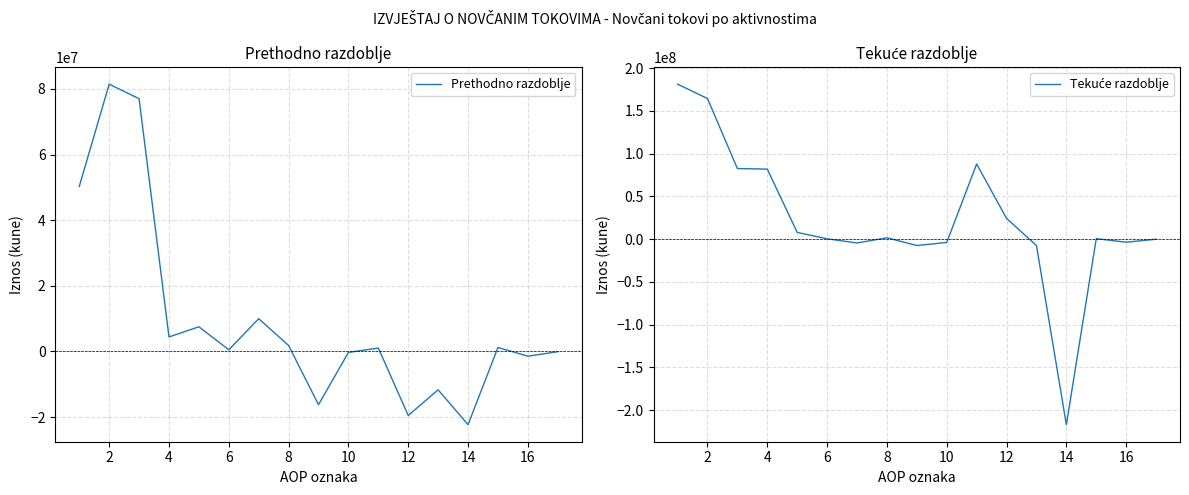

What is the lowest value of the Prethodno razdoblje series?

-22298912.9